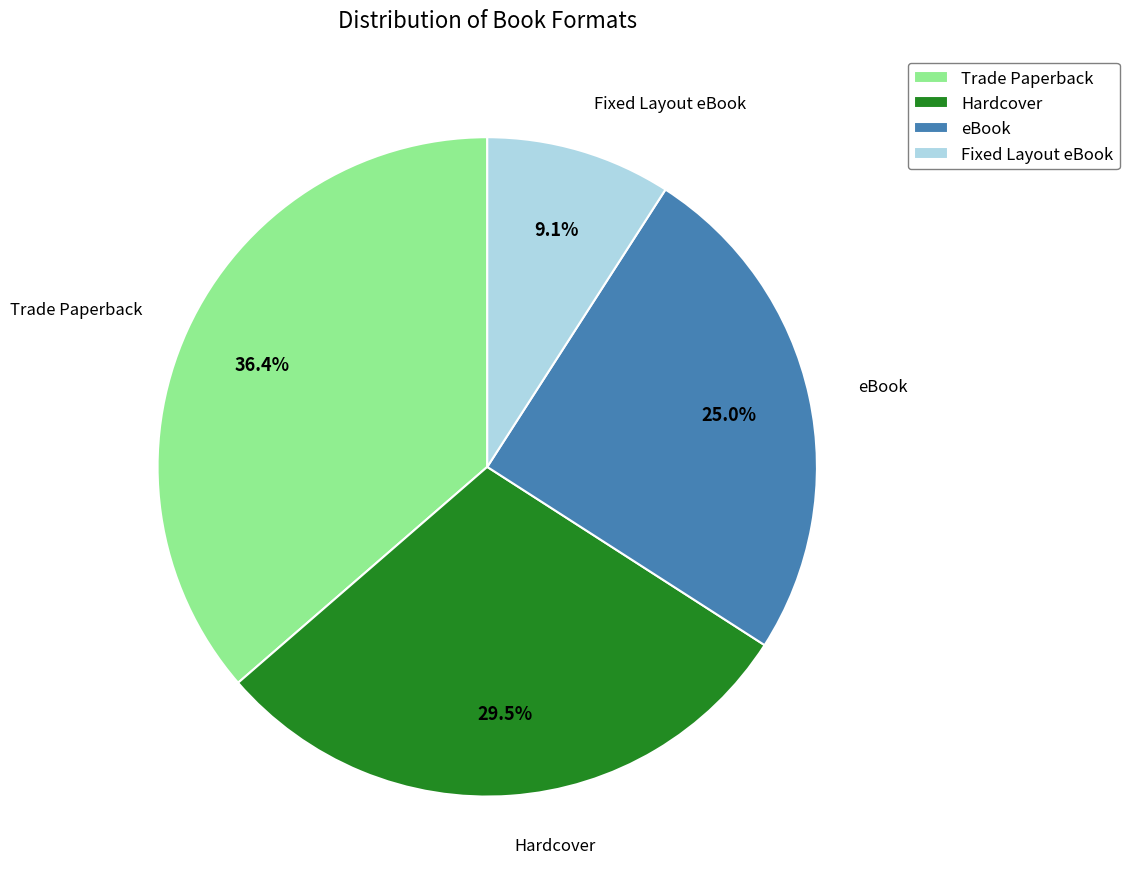

Between Trade Paperback and eBook, which is larger?

Trade Paperback